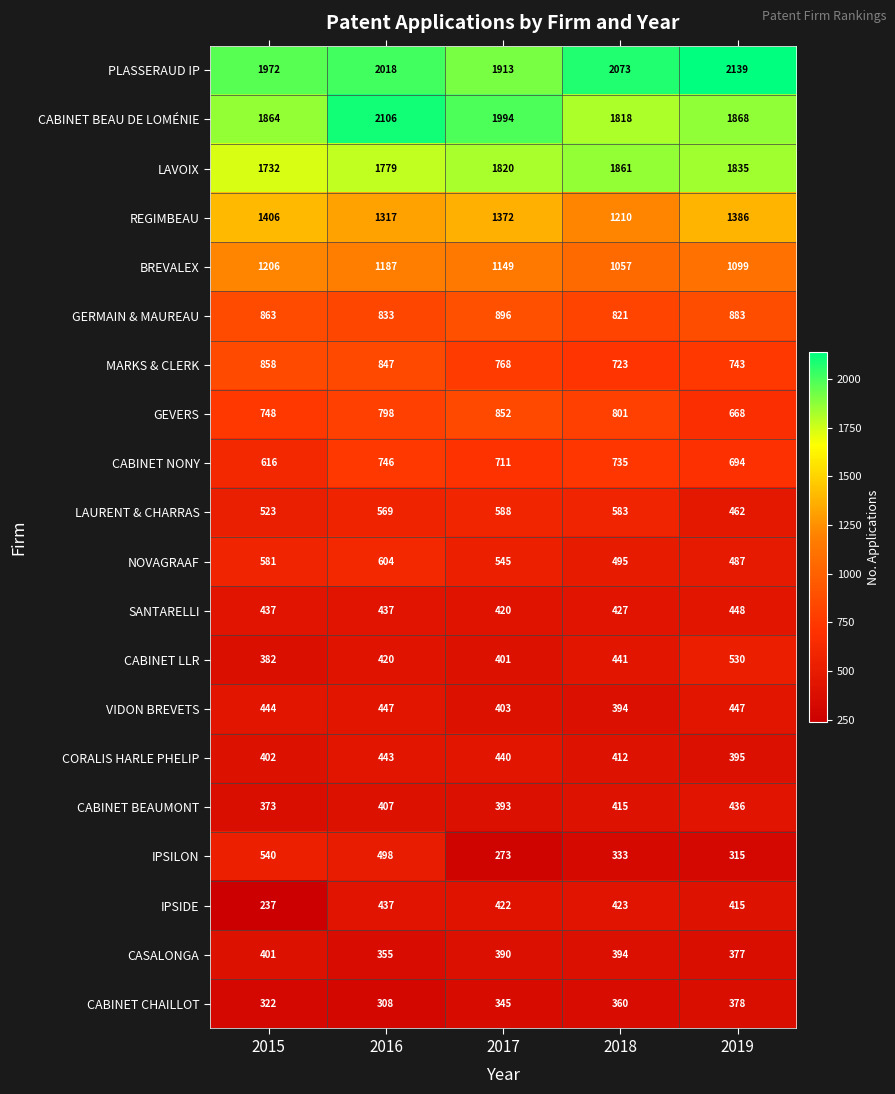

What is the spread (max minus min) of values at 2017?

1721